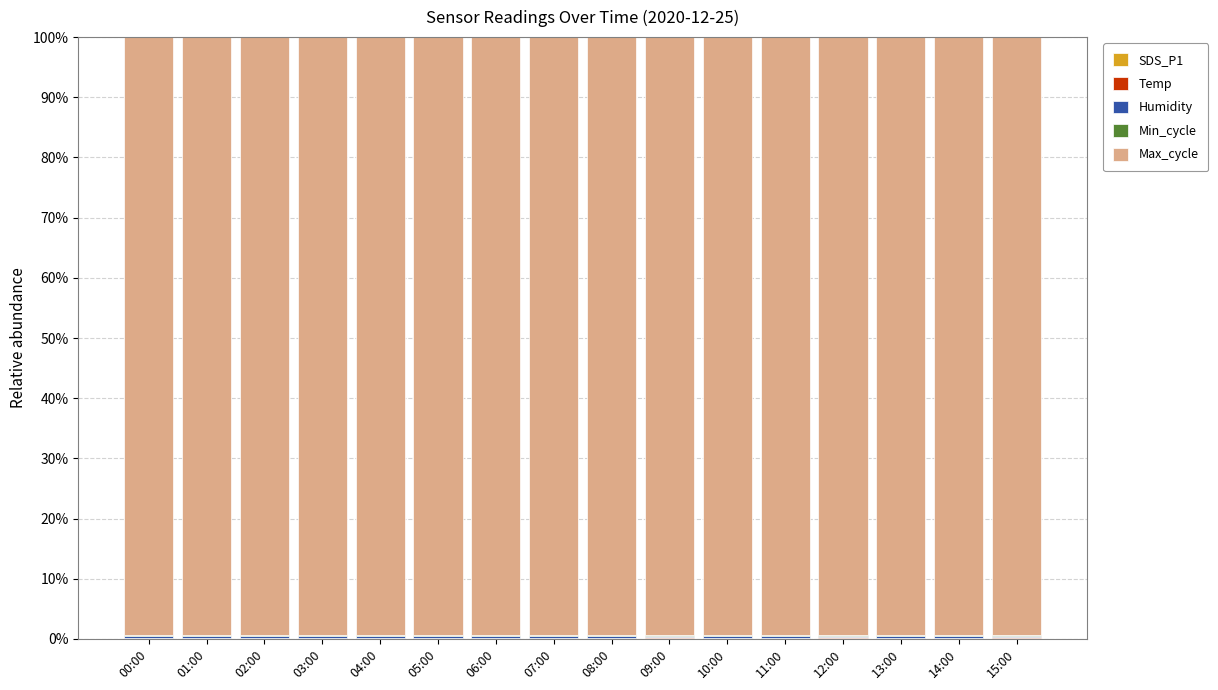

What is the difference between the maximum and second lowest values in the SDS_P1 series?

0.1